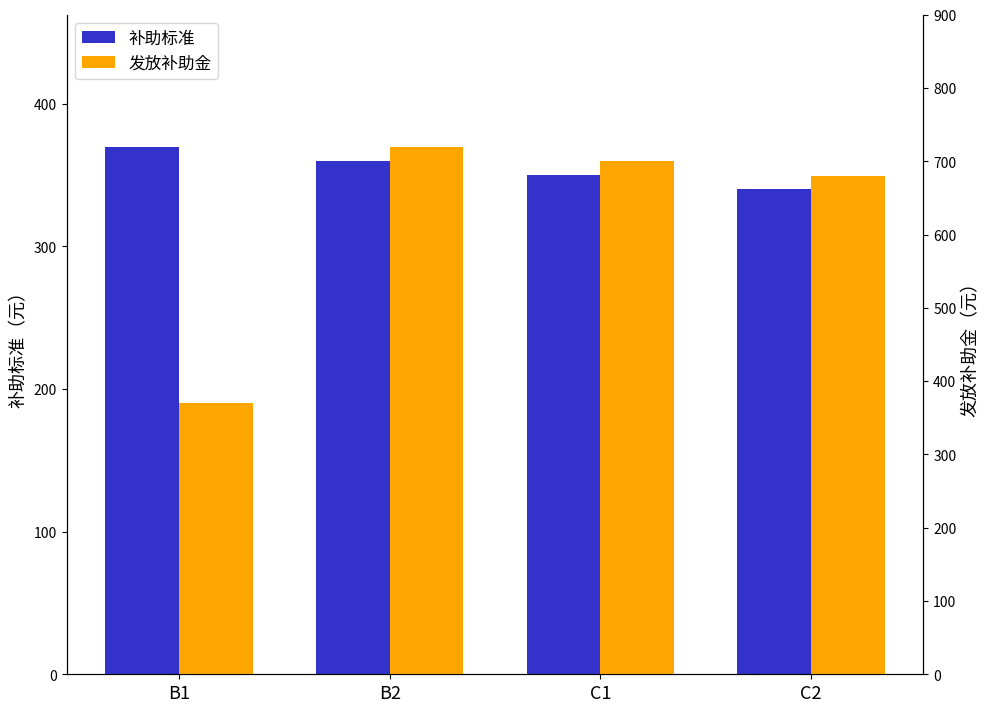

What is the label of the 4th bar from the right?

B1